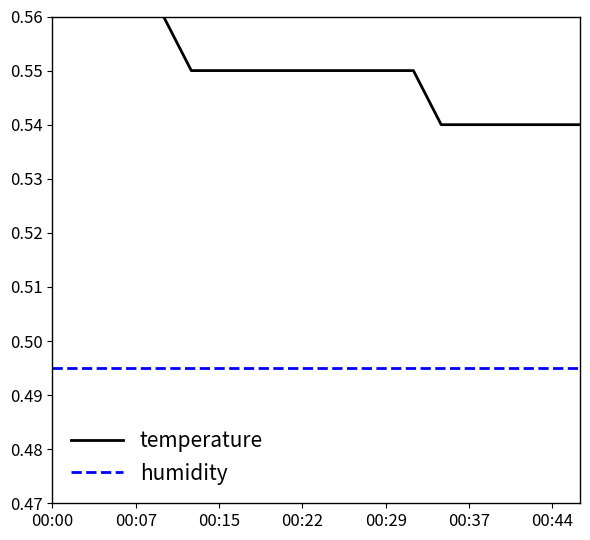

Which series has the largest range (max minus min)?

temperature